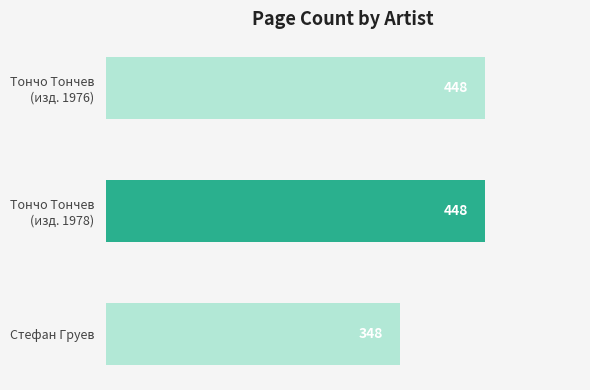

Does the chart contain any negative values?

No